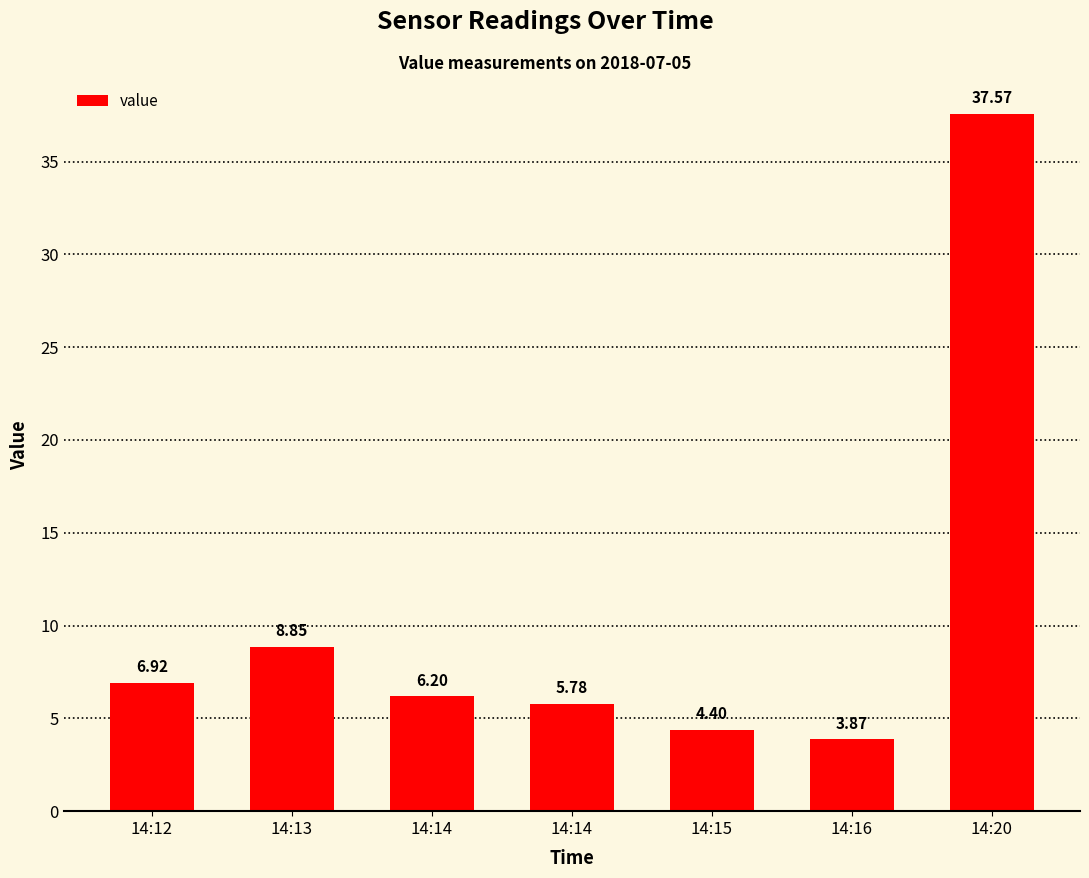

The value at 14:14 is 3.2. True or false?

False